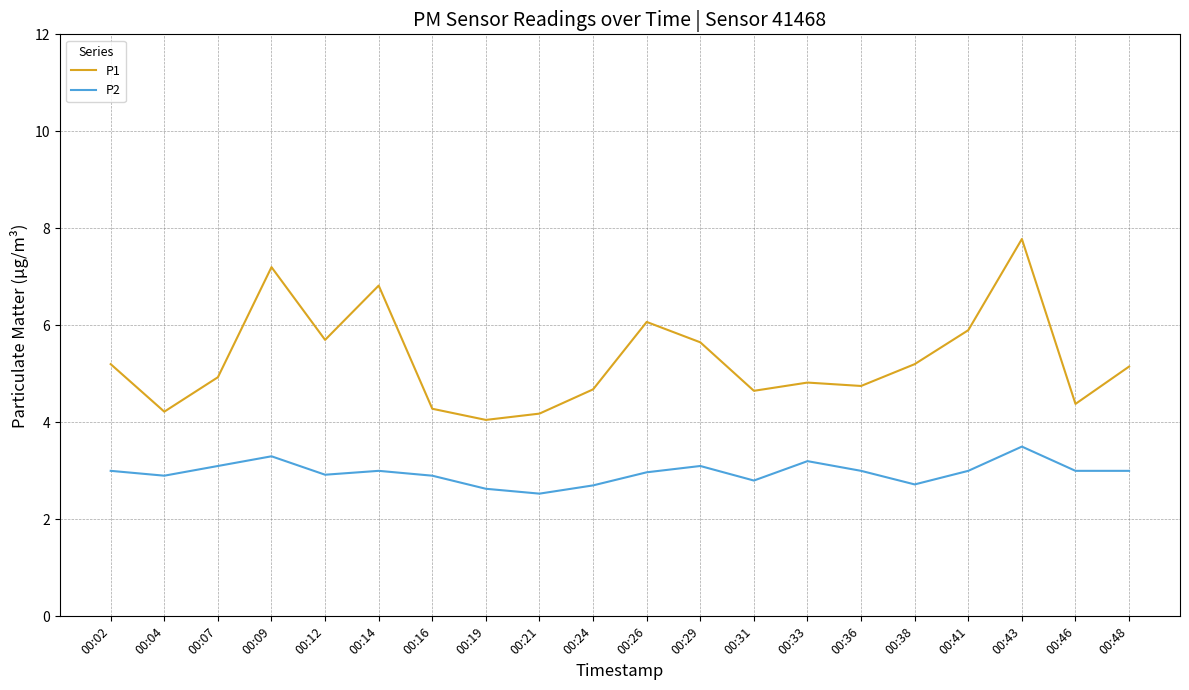

At which category does P2 reach its first local valley?

00:04